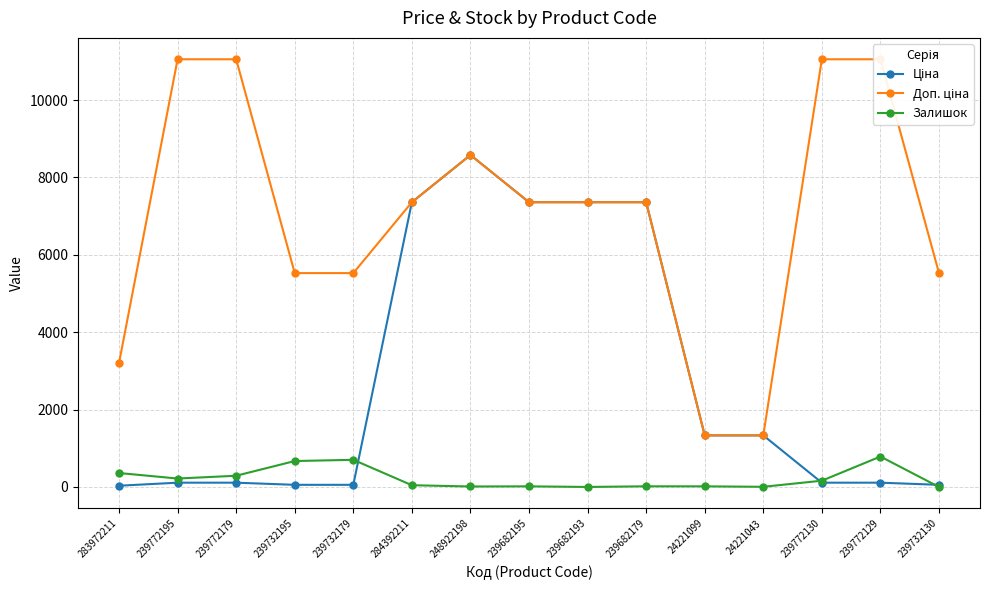

How many interior local valleys does the Залишок series have?

4